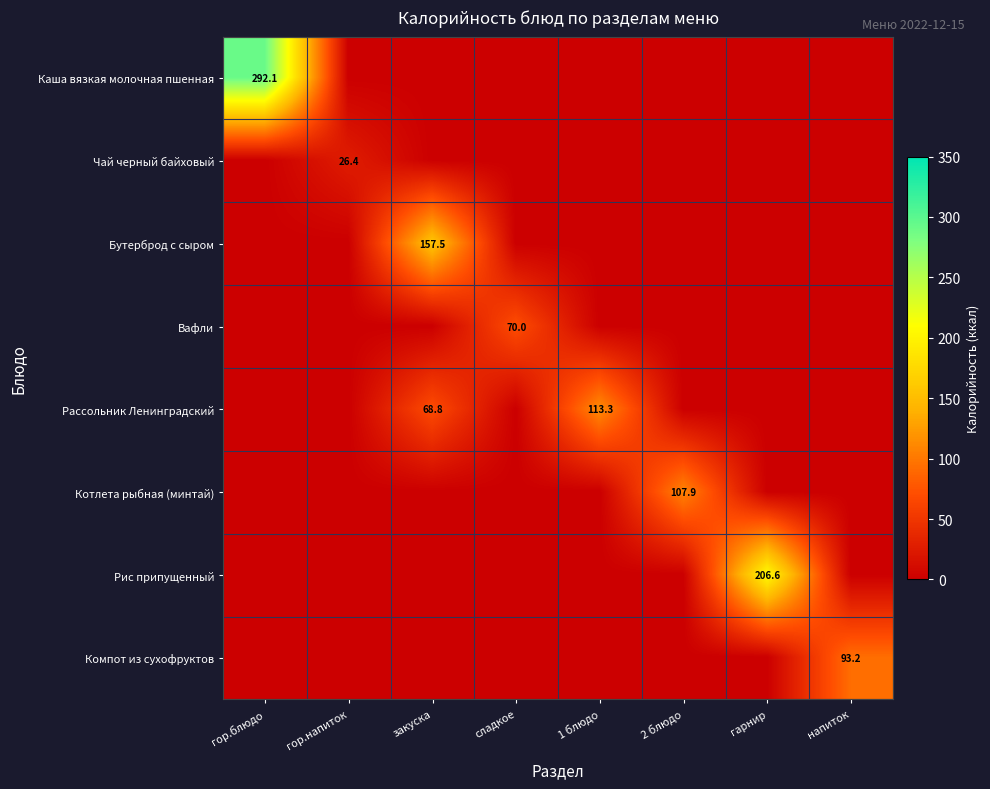

The value of Вафли at сладкое is 70.0. True or false?

True